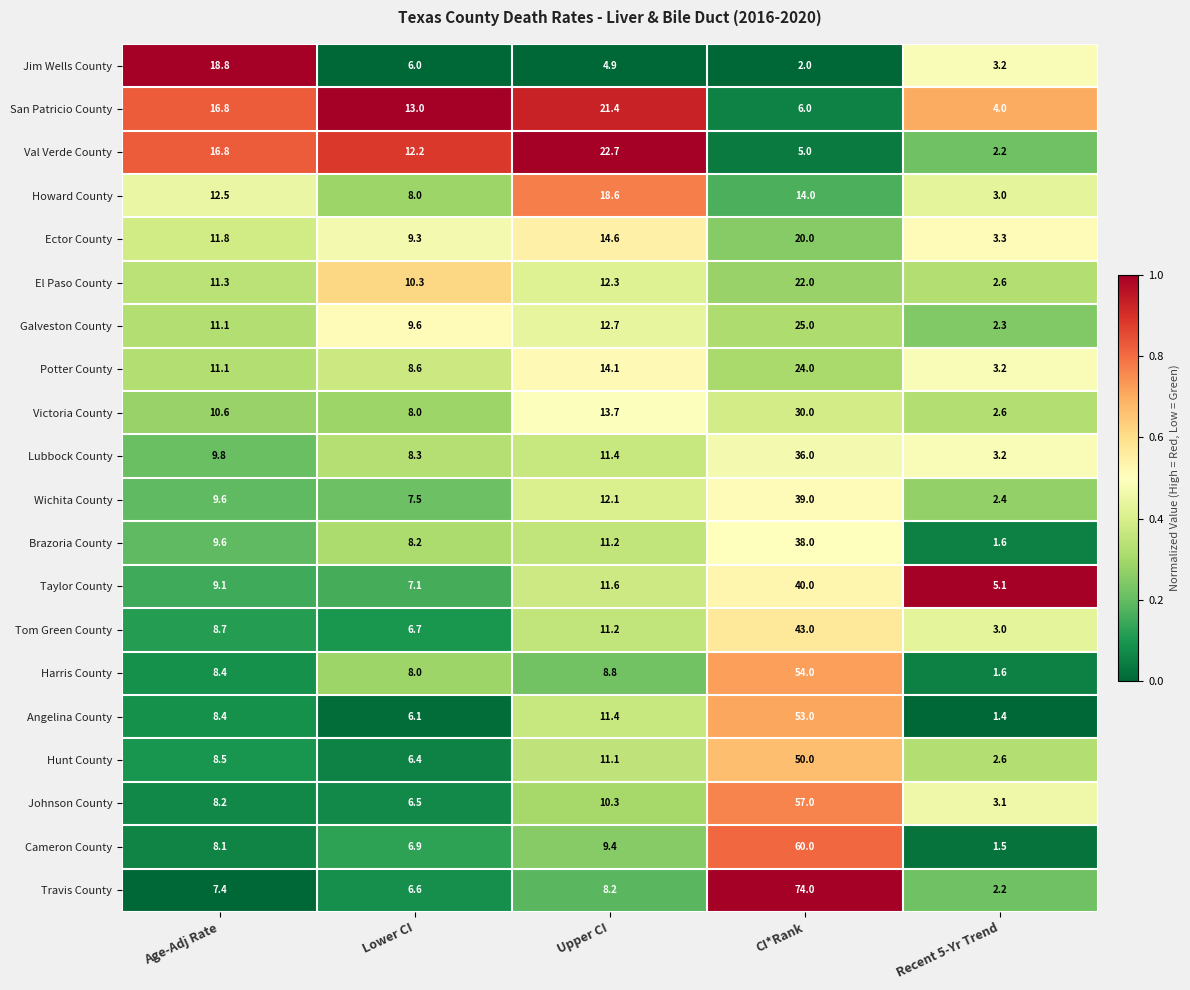

Which category has the lowest value in the Tom Green County series?

Recent 5-Yr Trend